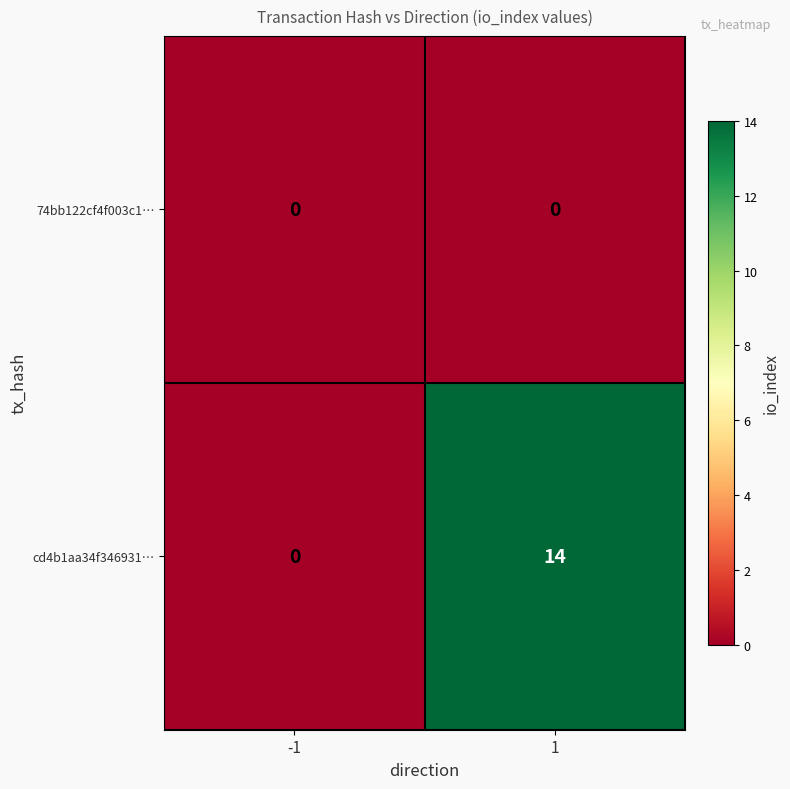

What is the difference between the highest and lowest values at 1?

14